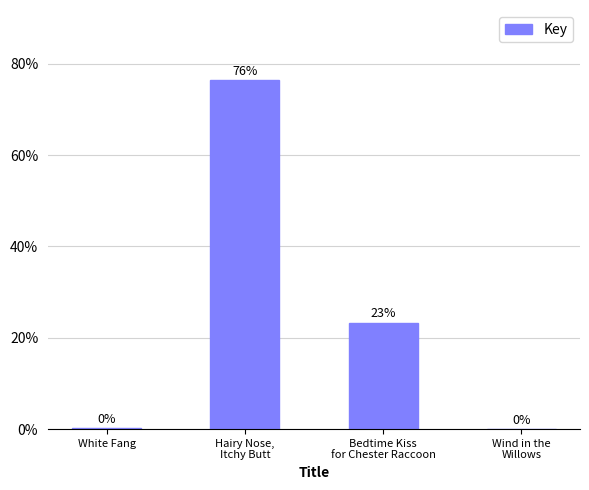

What is the maximum value shown in the chart?

76.5